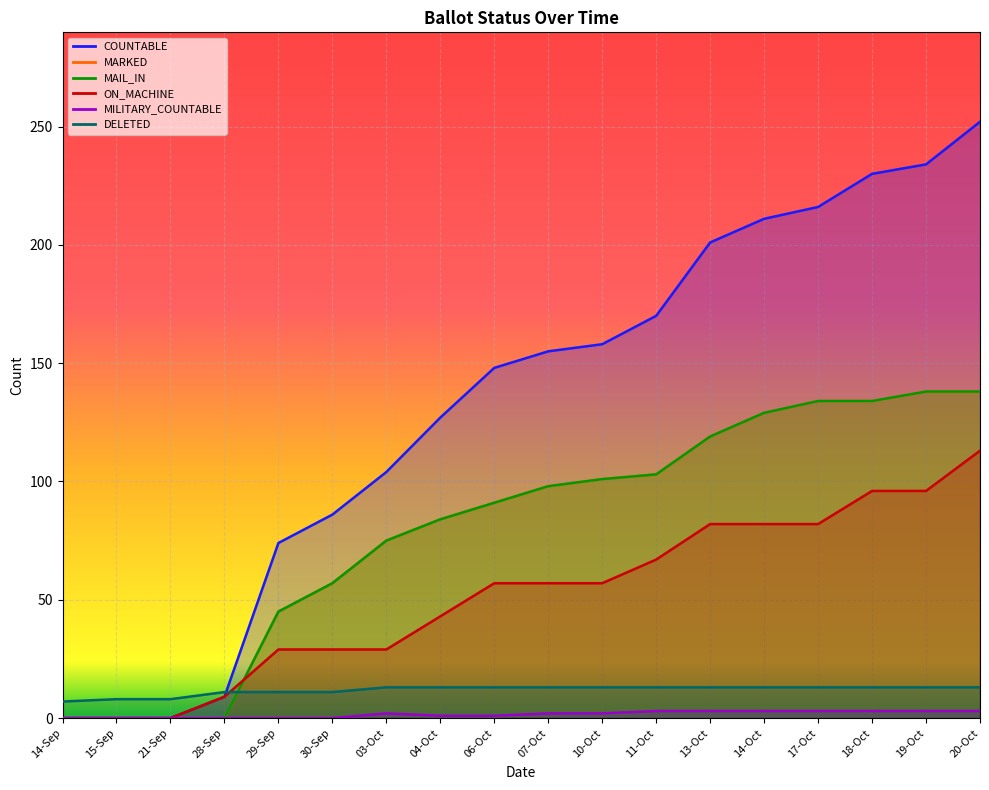

How many data points in MARKED are above 98?

8